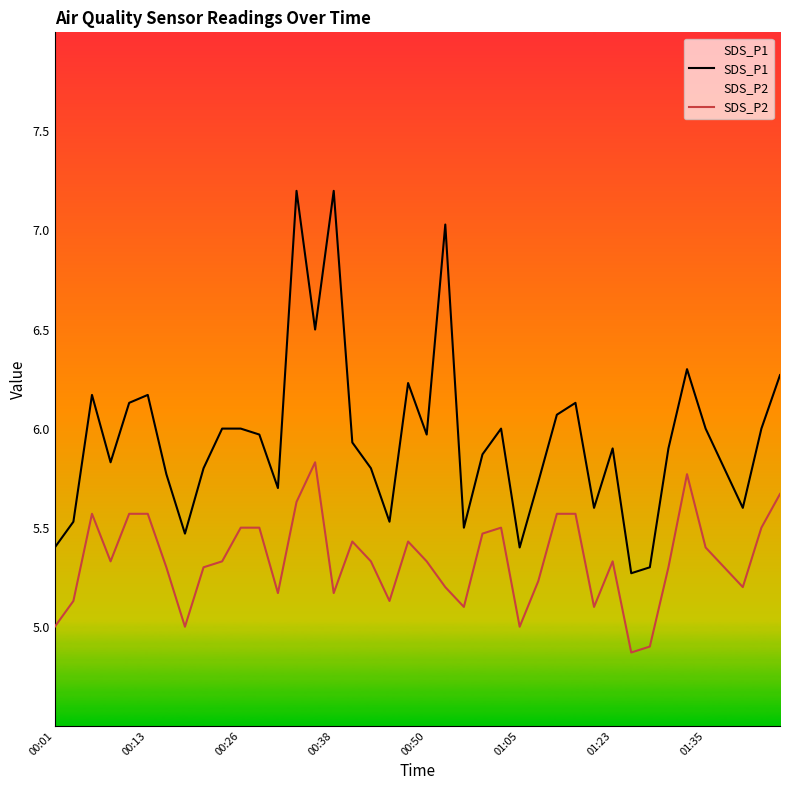

What is the sum of all SDS_P1 values?

238.0